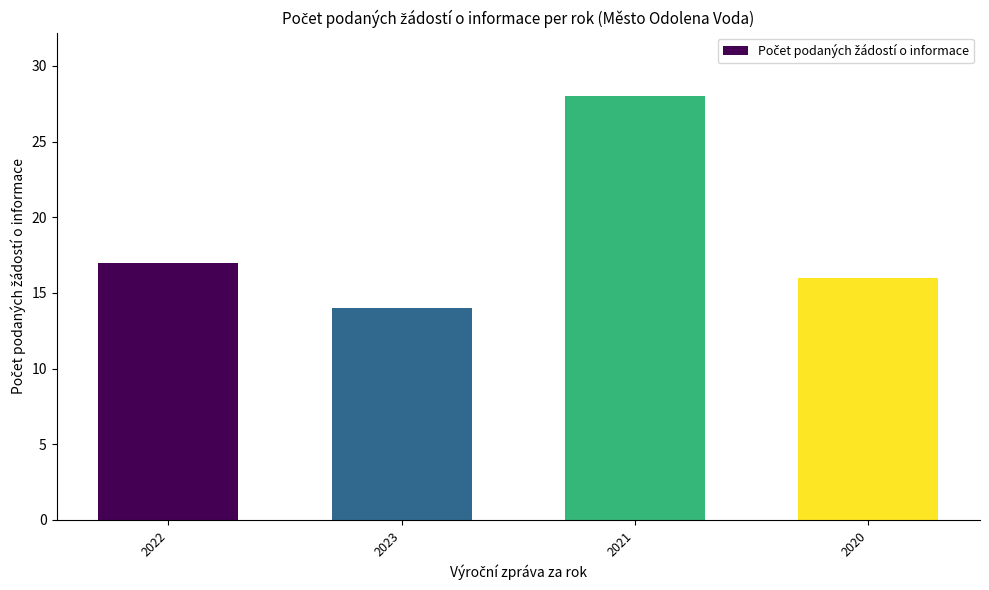

What is the value of the 3rd bar from the left?

28